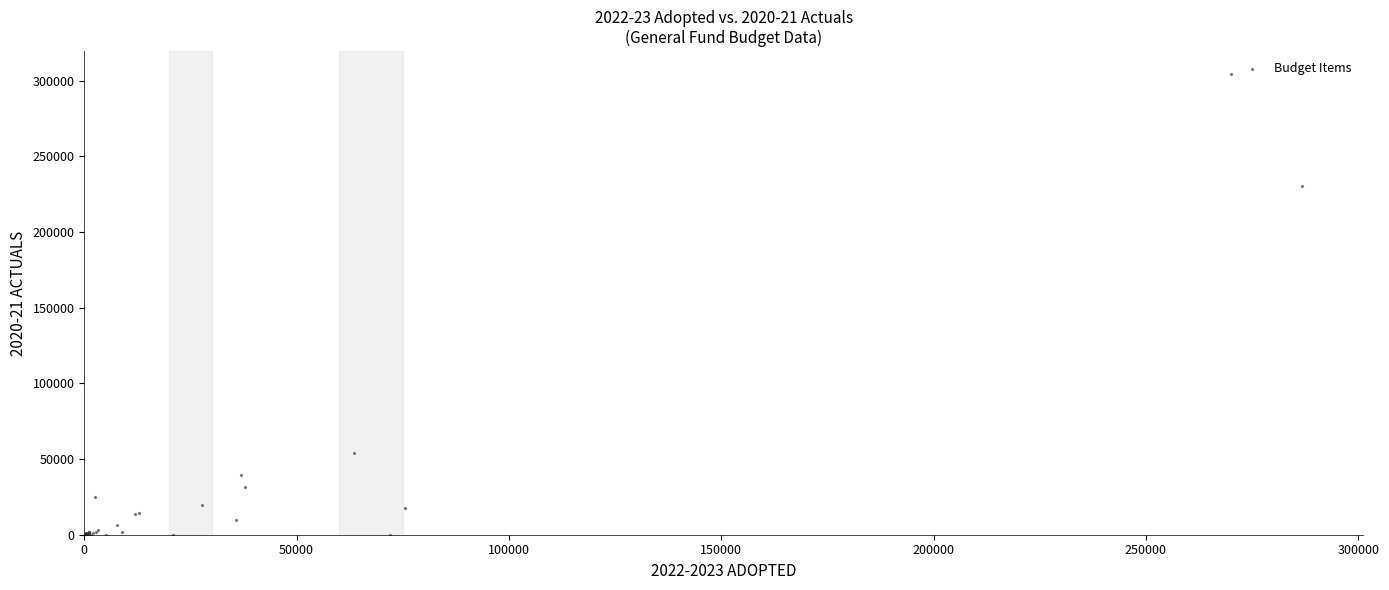

What Y value in the scatter plot is closest to 152170?

230737